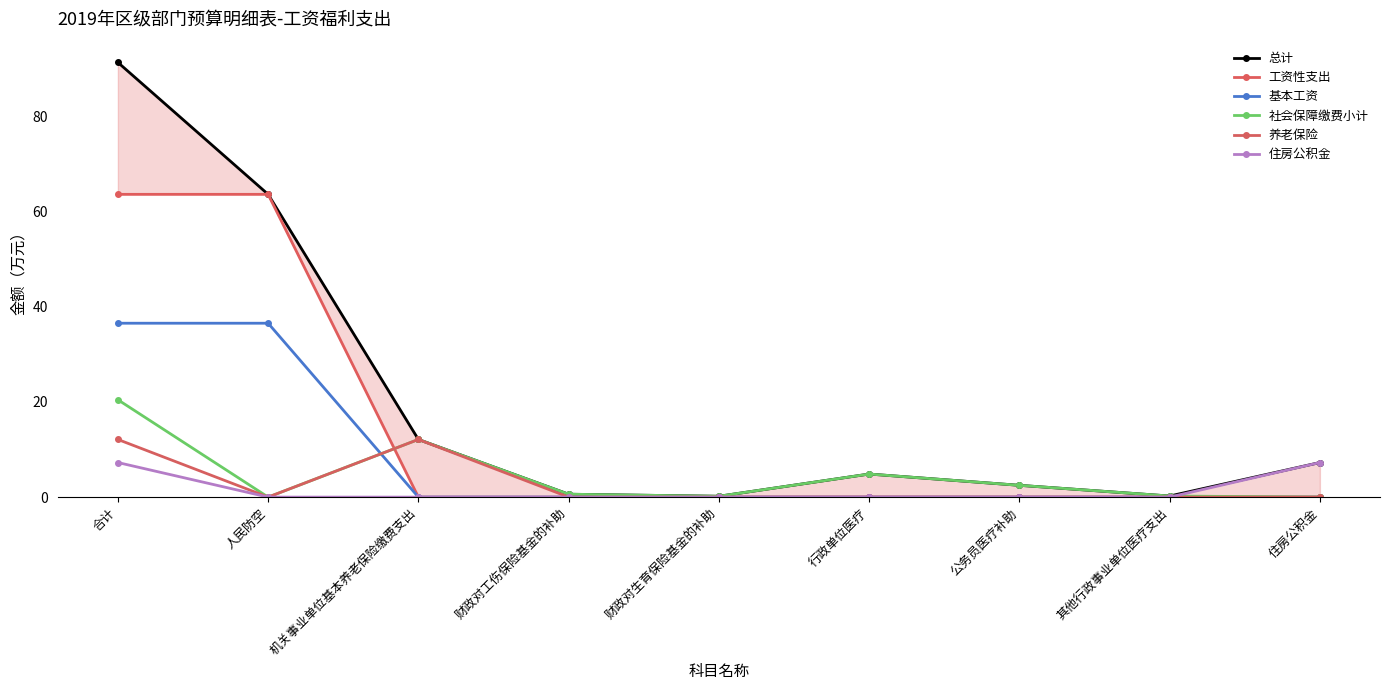

Is it true that 社会保障缴费小计 equals 0.7 at 公务员医疗补助?

False